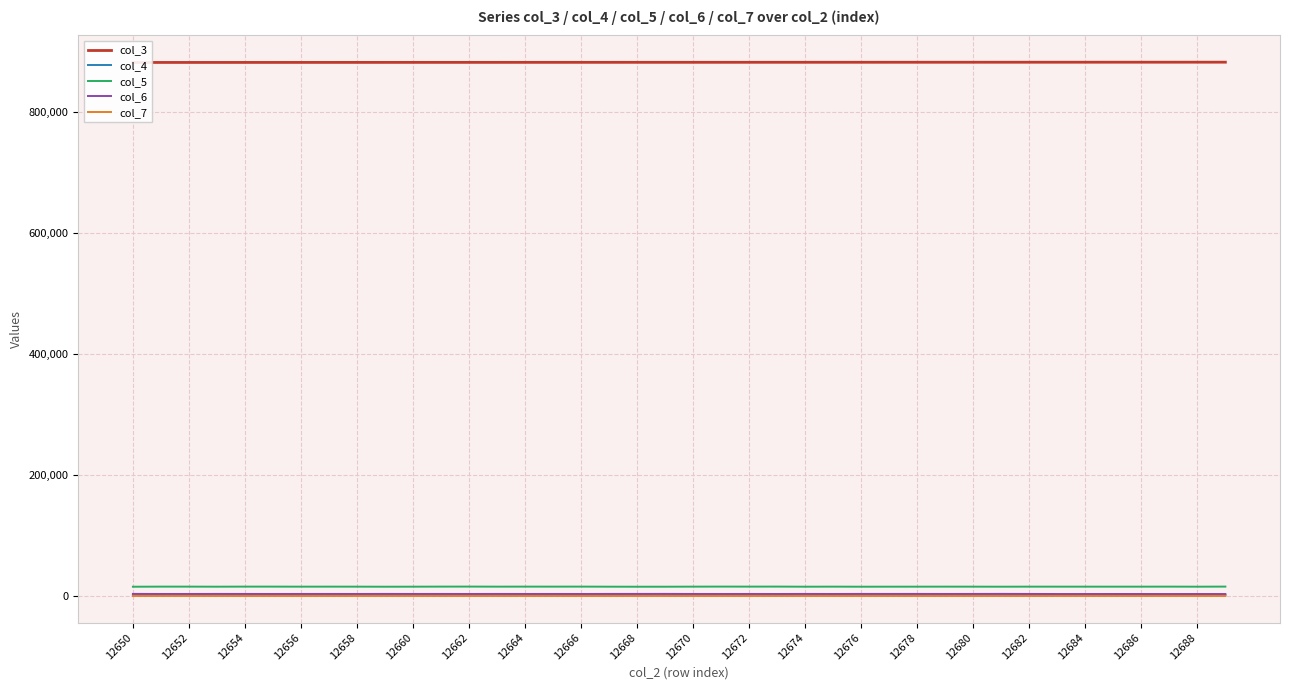

The value of col_7 at 23 is 46. True or false?

False